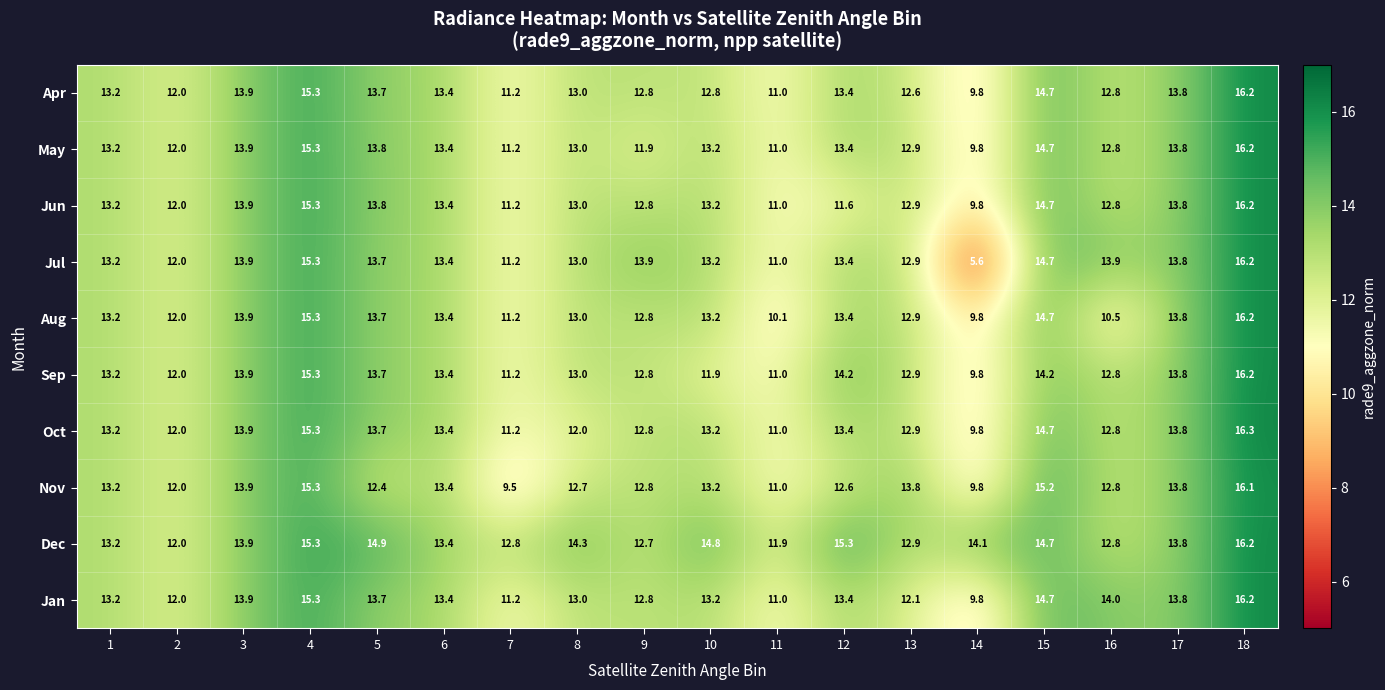

What is the smallest value displayed?

5.6